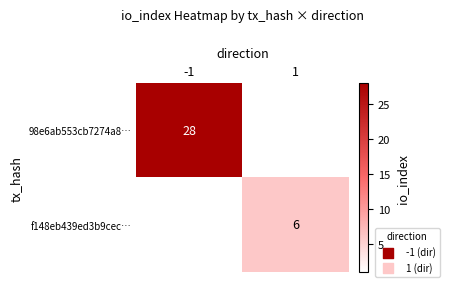

The f148eb439ed3b9cec… series shows 8 at 1. True or false?

False